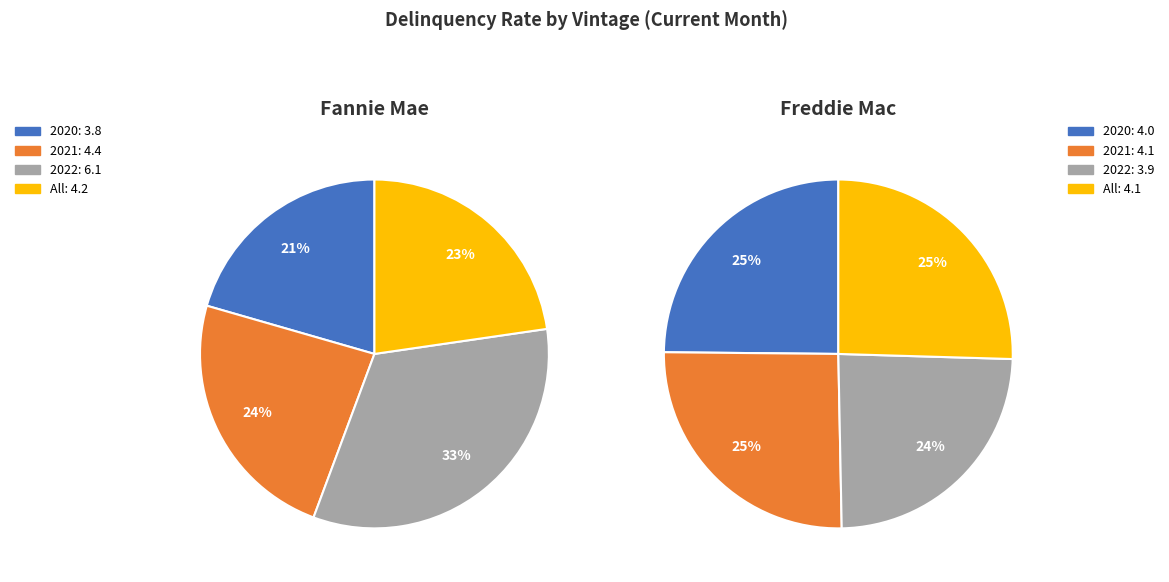

To the nearest percent, what is the difference between the 2020 and 2022 slice percentages?

12%